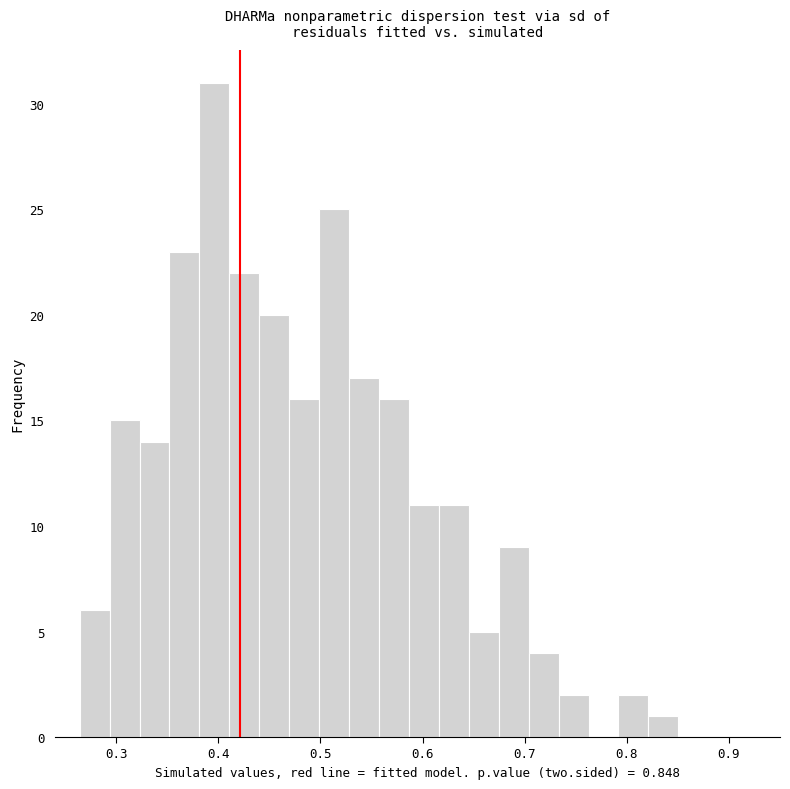

Read against the x-axis, roughly where is the centre of the tallest bar?

0.40